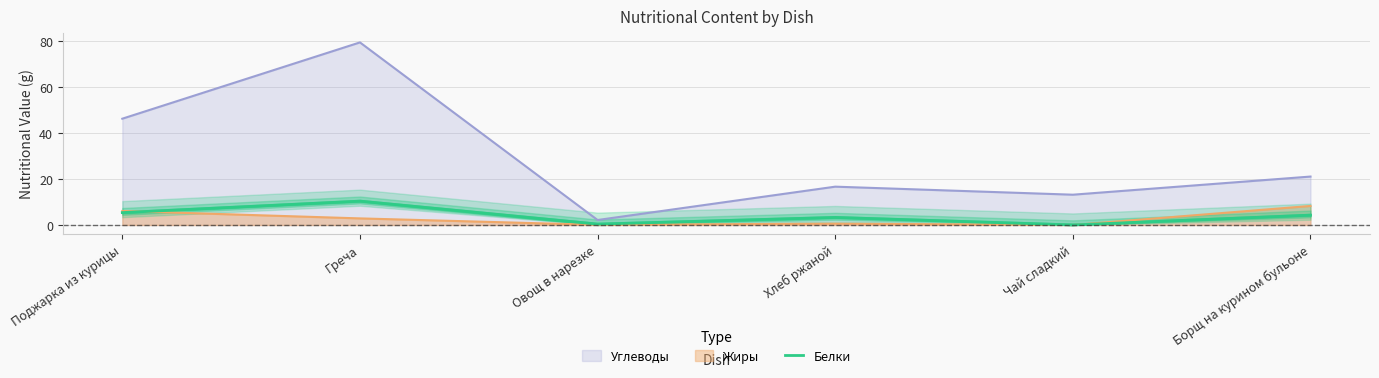

What is the label of the 4th point from the right?

Овощ в нарезке